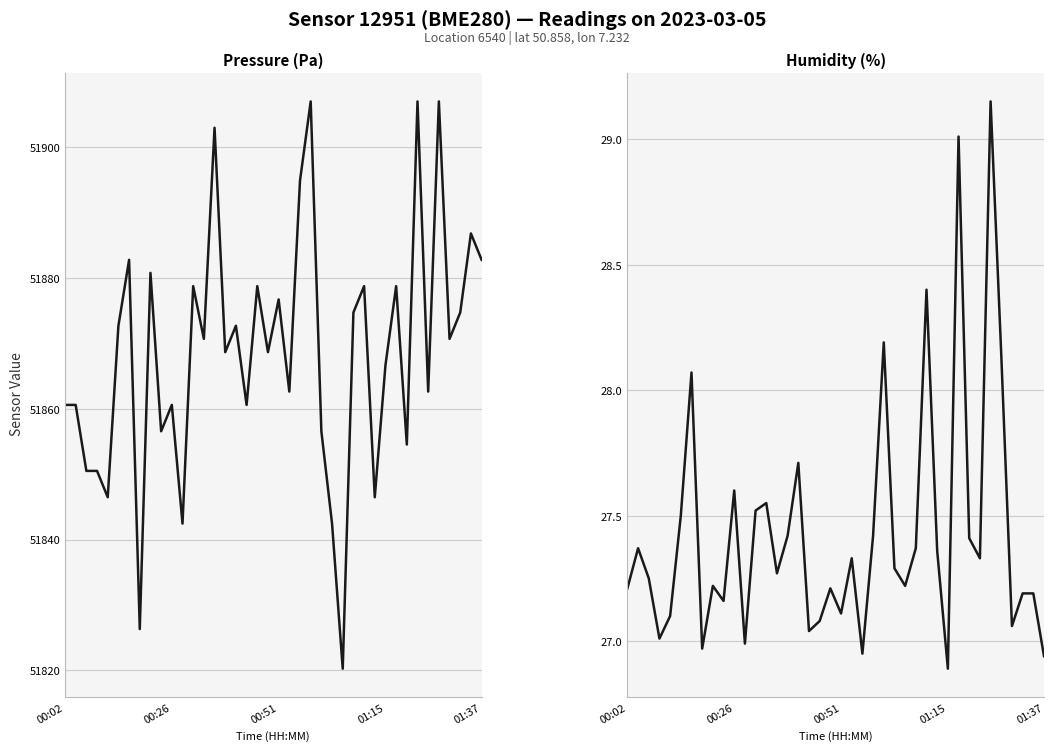

True or false: Pressure (Pa) and Humidity (%) cross at least once.

False